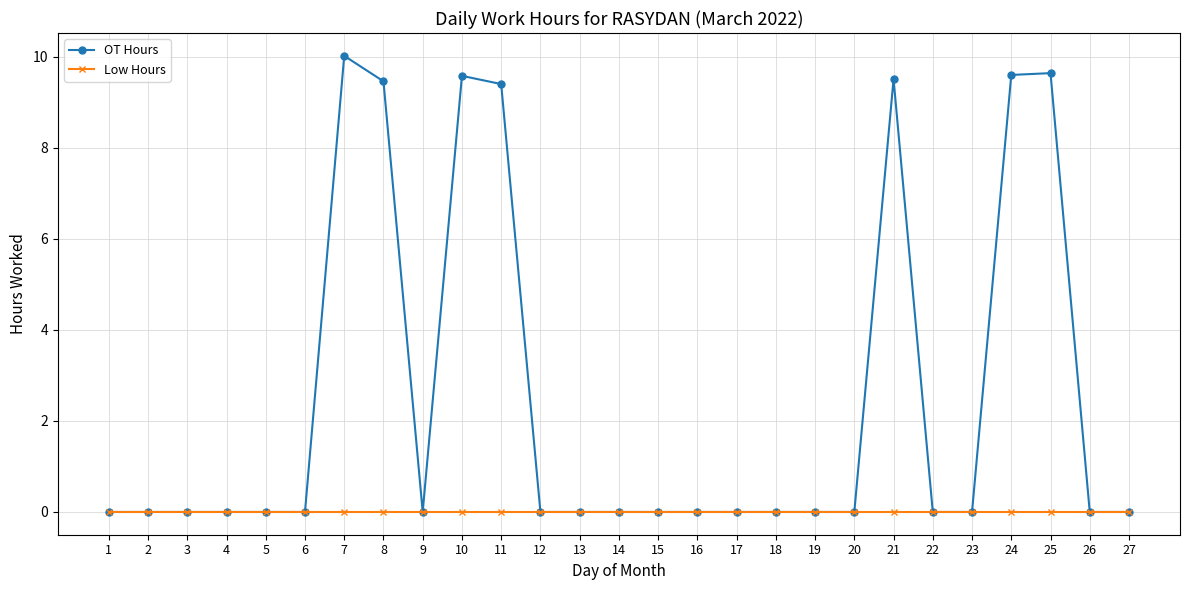

How many lines are shown in the chart?

2